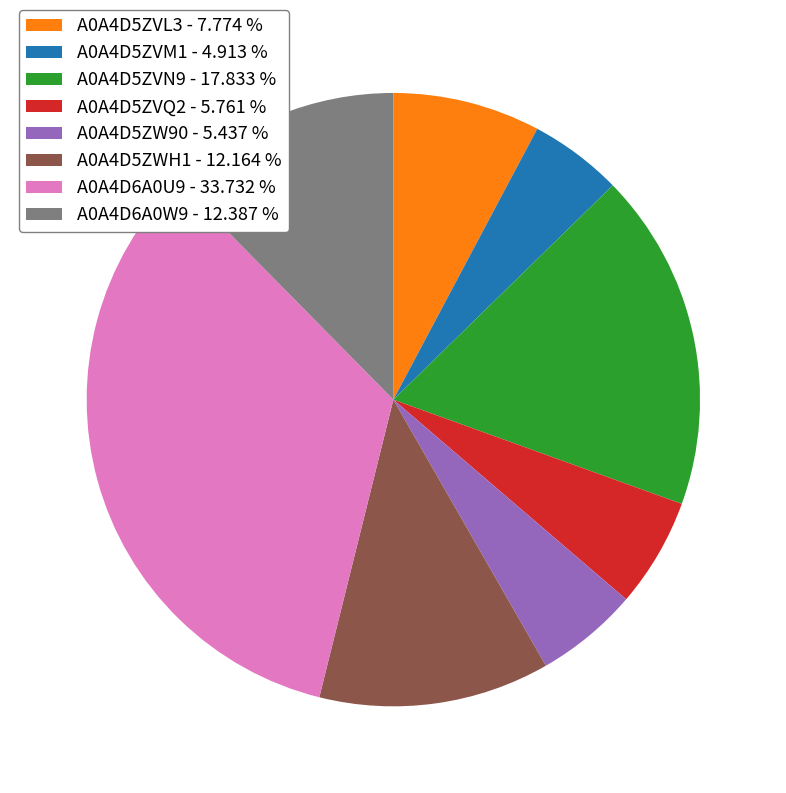

What is the ratio of the value at A0A4D5ZVL3 to the value at A0A4D5ZVQ2?

1.3